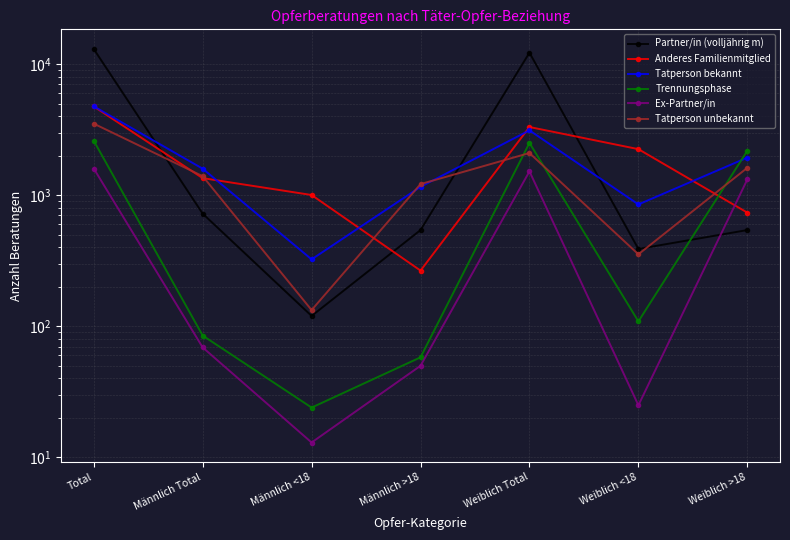

Which series has the largest range (max minus min)?

Partner/in (volljährig m)